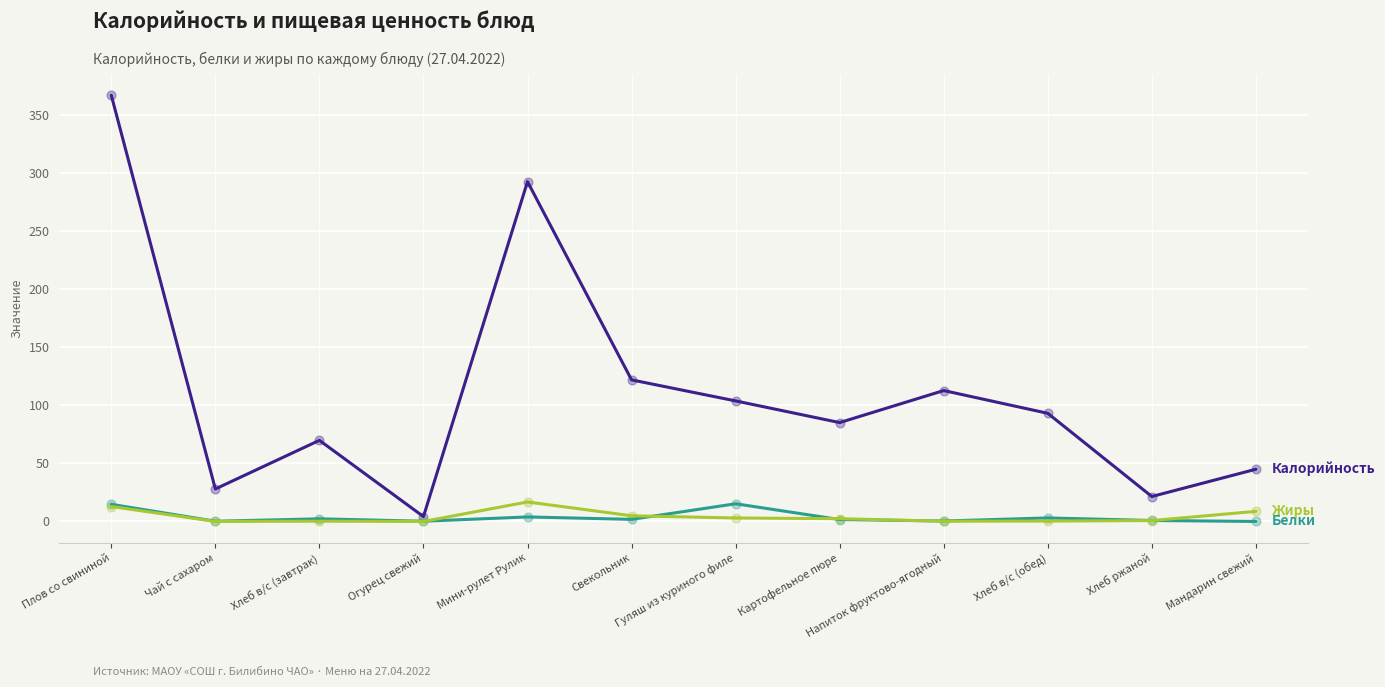

At which category is the sum across all series the highest?

Плов со свининой